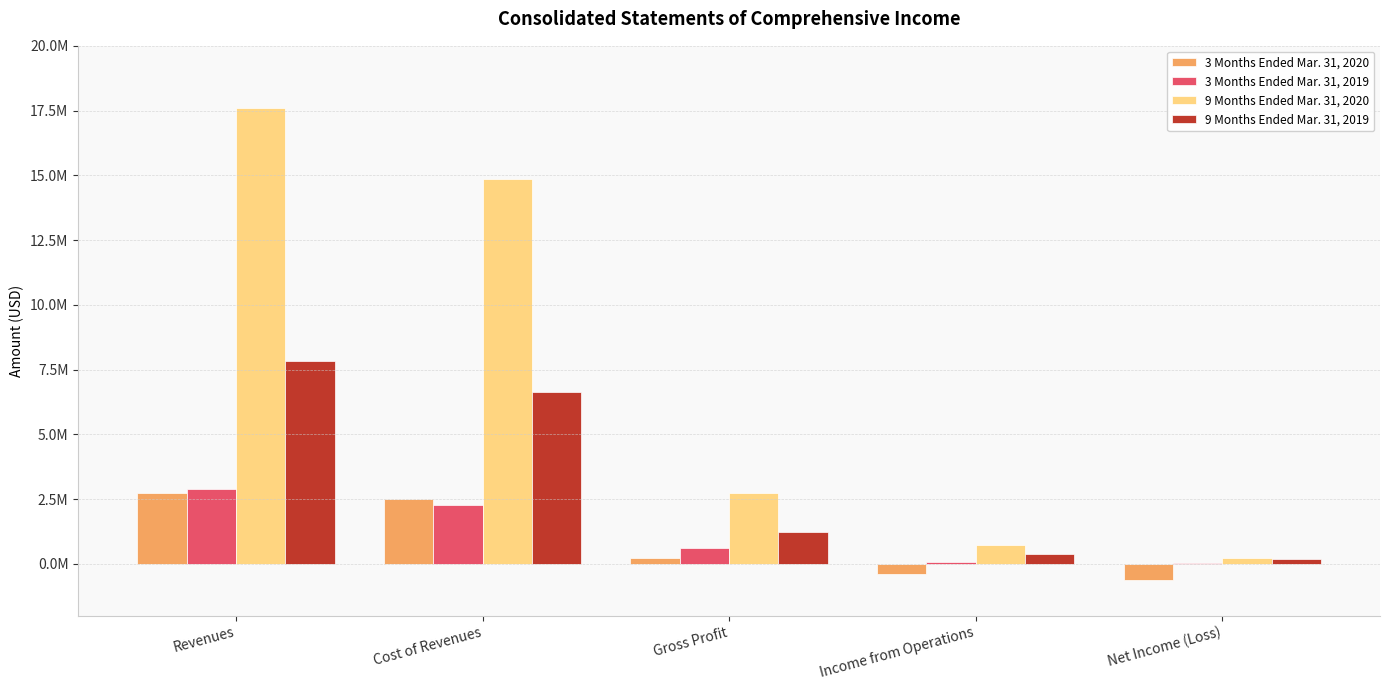

What is the spread (max minus min) of values at Revenues?

14833298